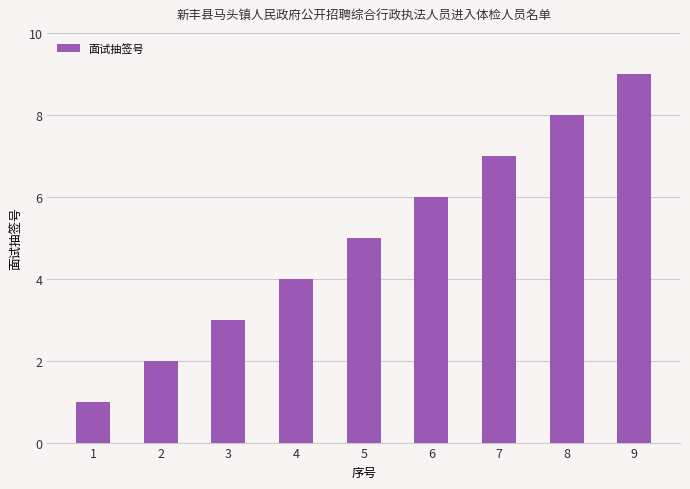

How many bars are there in total?

9